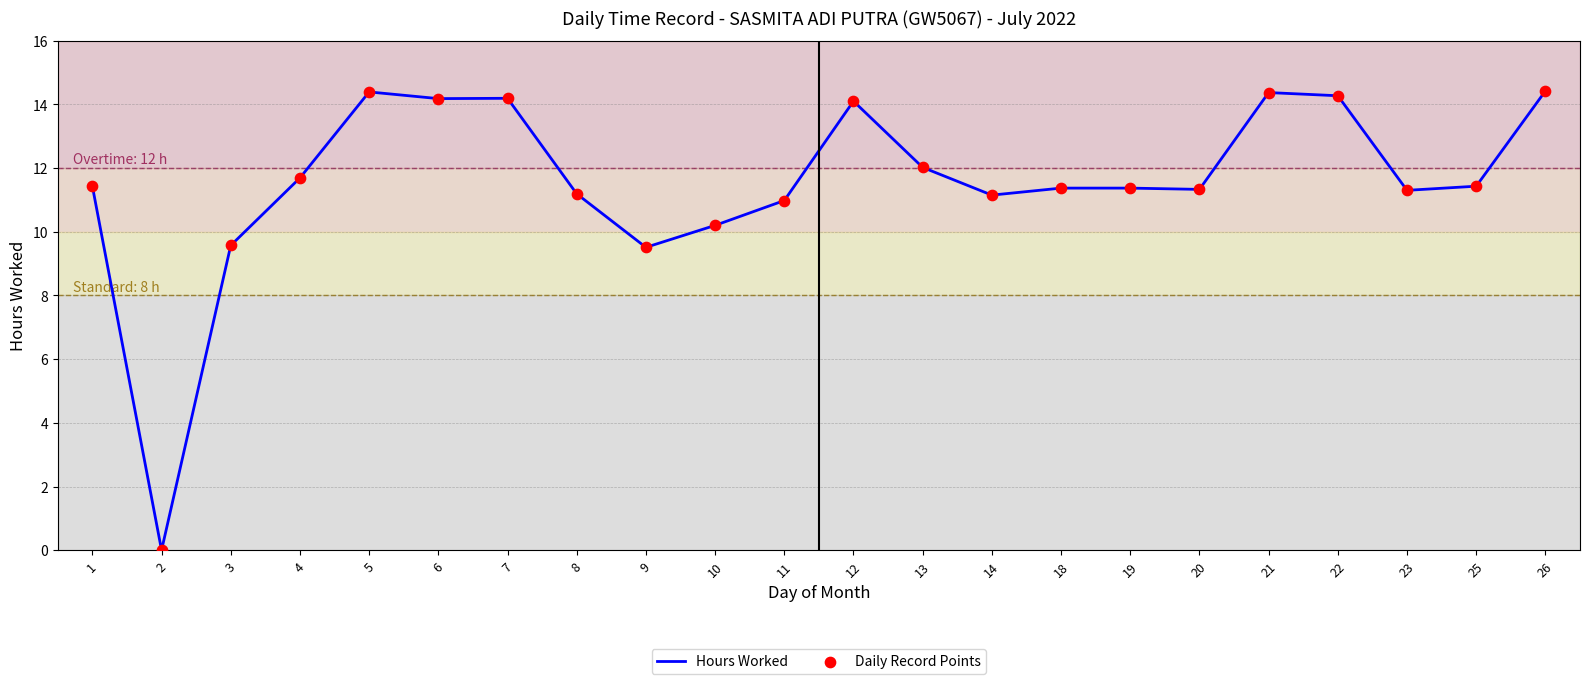

What is the greatest value displayed?

14.4